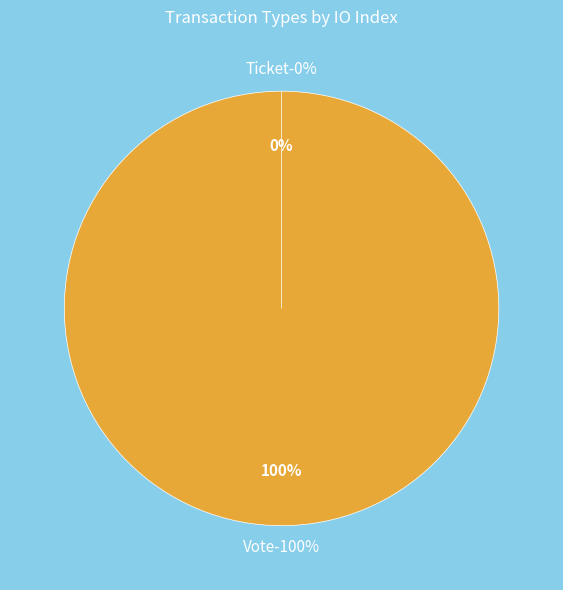

Count the number of slices in the pie.

2